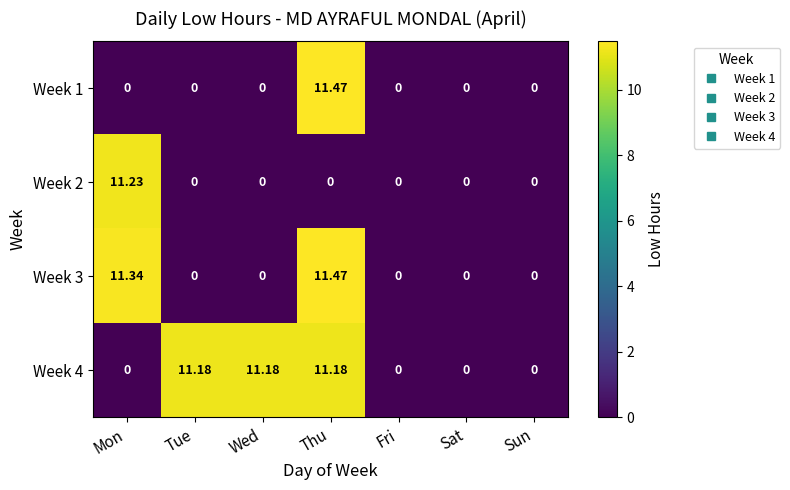

What is the total value across all series at Wed?

11.2